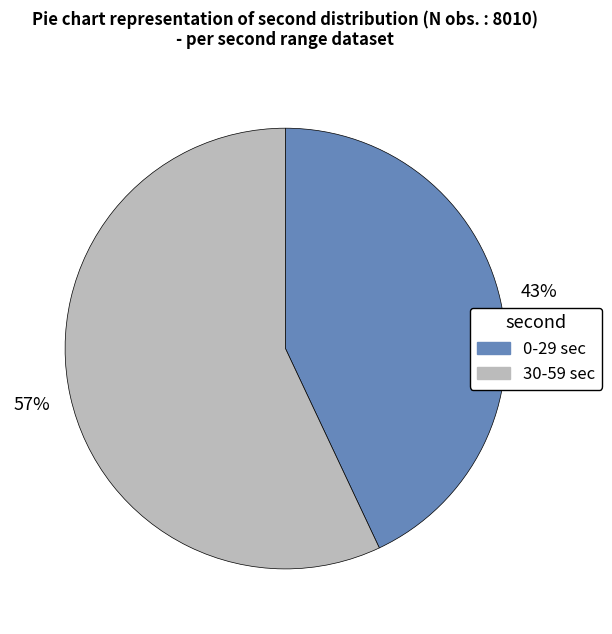

To the nearest percent, what is the difference between the largest and smallest slice percentages?

14%